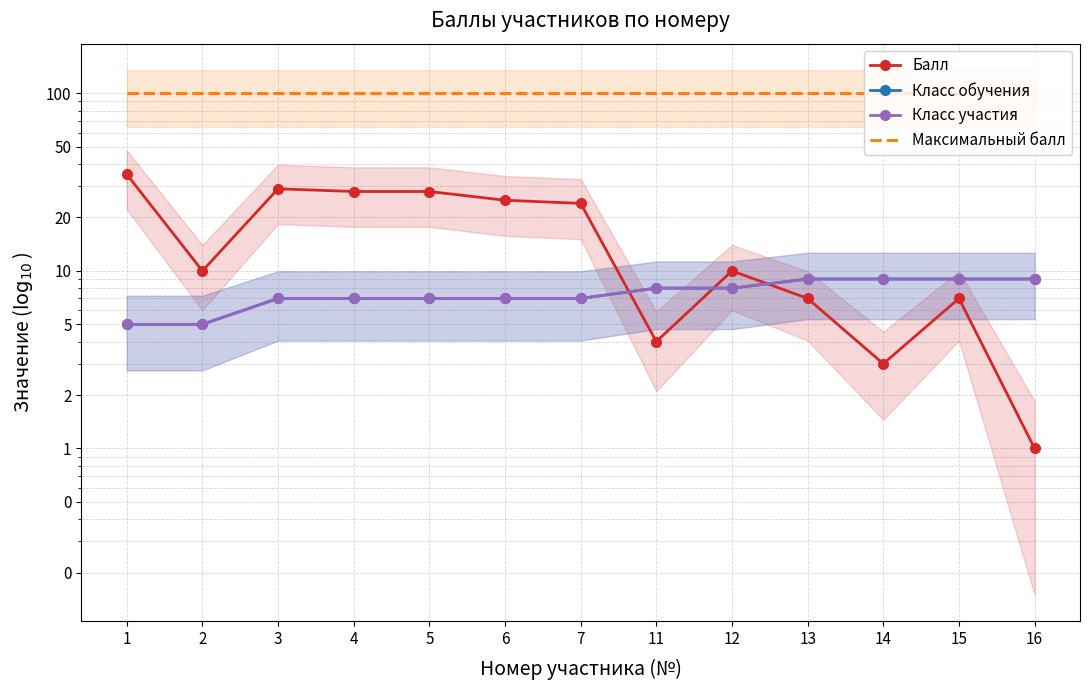

Which series has the widest spread of values?

Балл